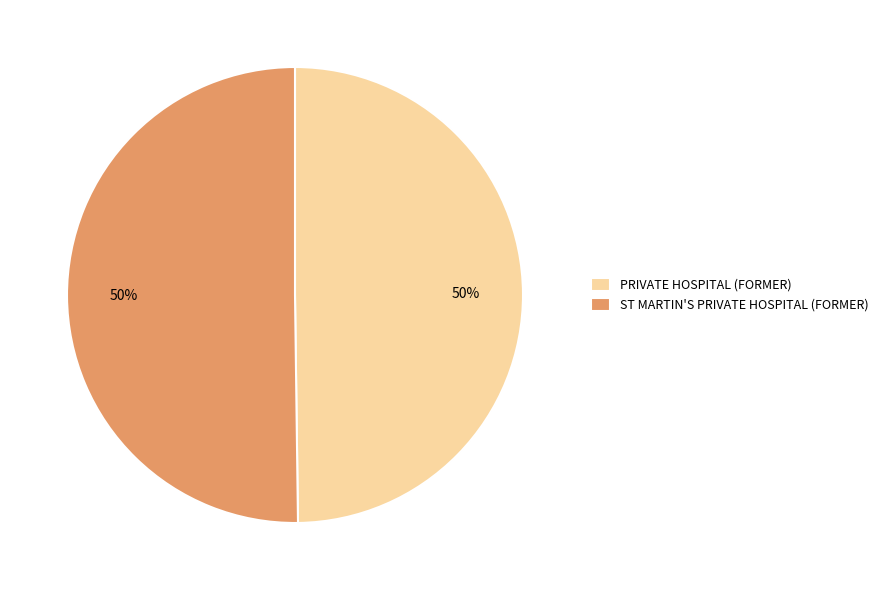

Combined, do ST MARTIN'S PRIVATE HOSPITAL (FORMER) and PRIVATE HOSPITAL (FORMER) account for over 50%?

Yes